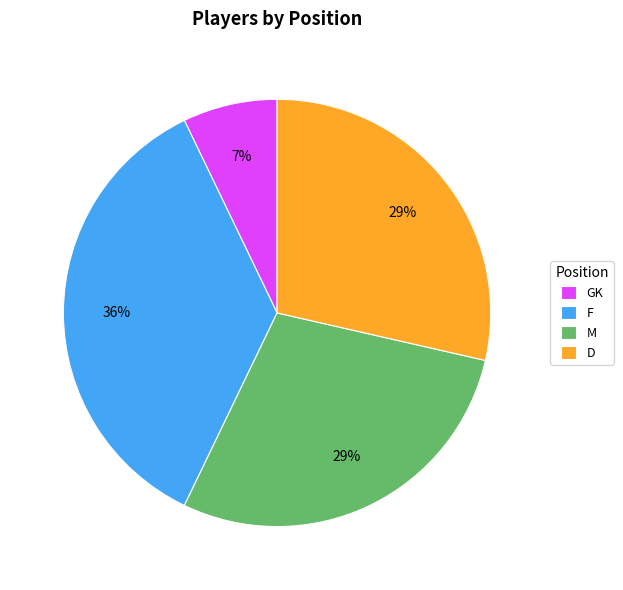

Is the sum of GK and M greater than half?

No